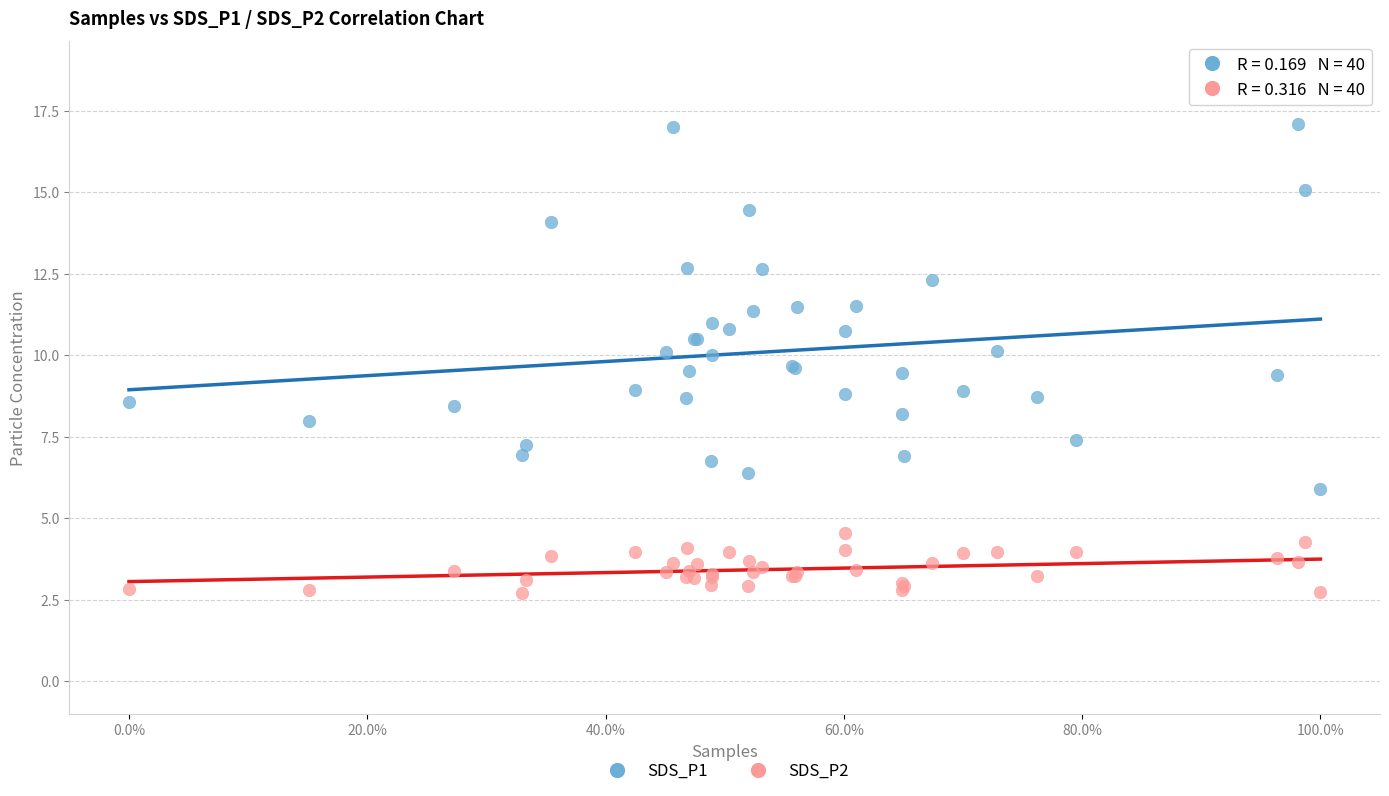

Which series contains the highest Y value?

SDS_P1